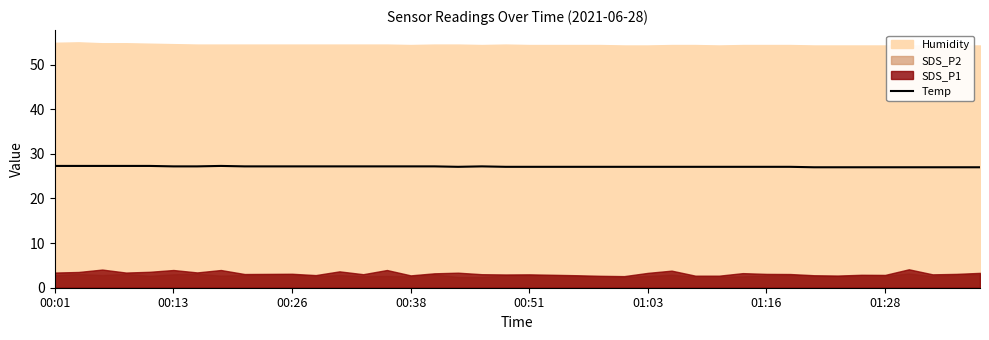

What position from the right is 11?

29